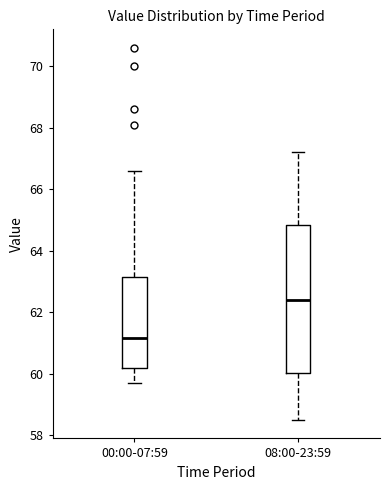

Reading left to right, transcribe this box plot: for each box, give where its median line is, the range the box spans, and where its two whiskers end, as read against the y-axis. The values are not printed on the chart, so give them approximately, as read against the axis.

00:00-07:59: median 61.2, box 60.2 to 63.2, whiskers 59.8 to 66.6
08:00-23:59: median 62.4, box 60.0 to 64.8, whiskers 58.6 to 67.2